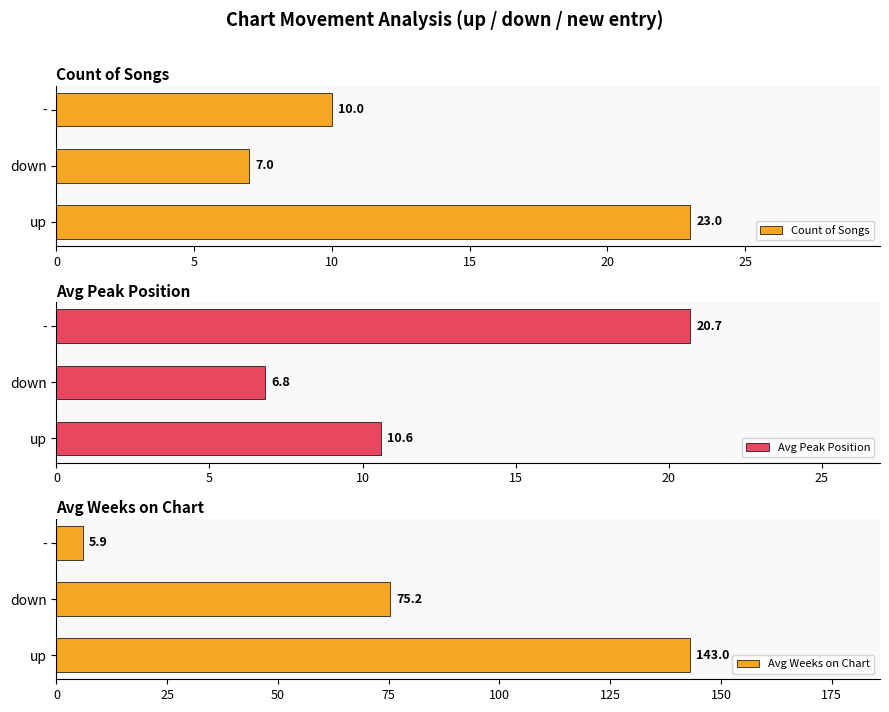

How many bars are there in each group?

3